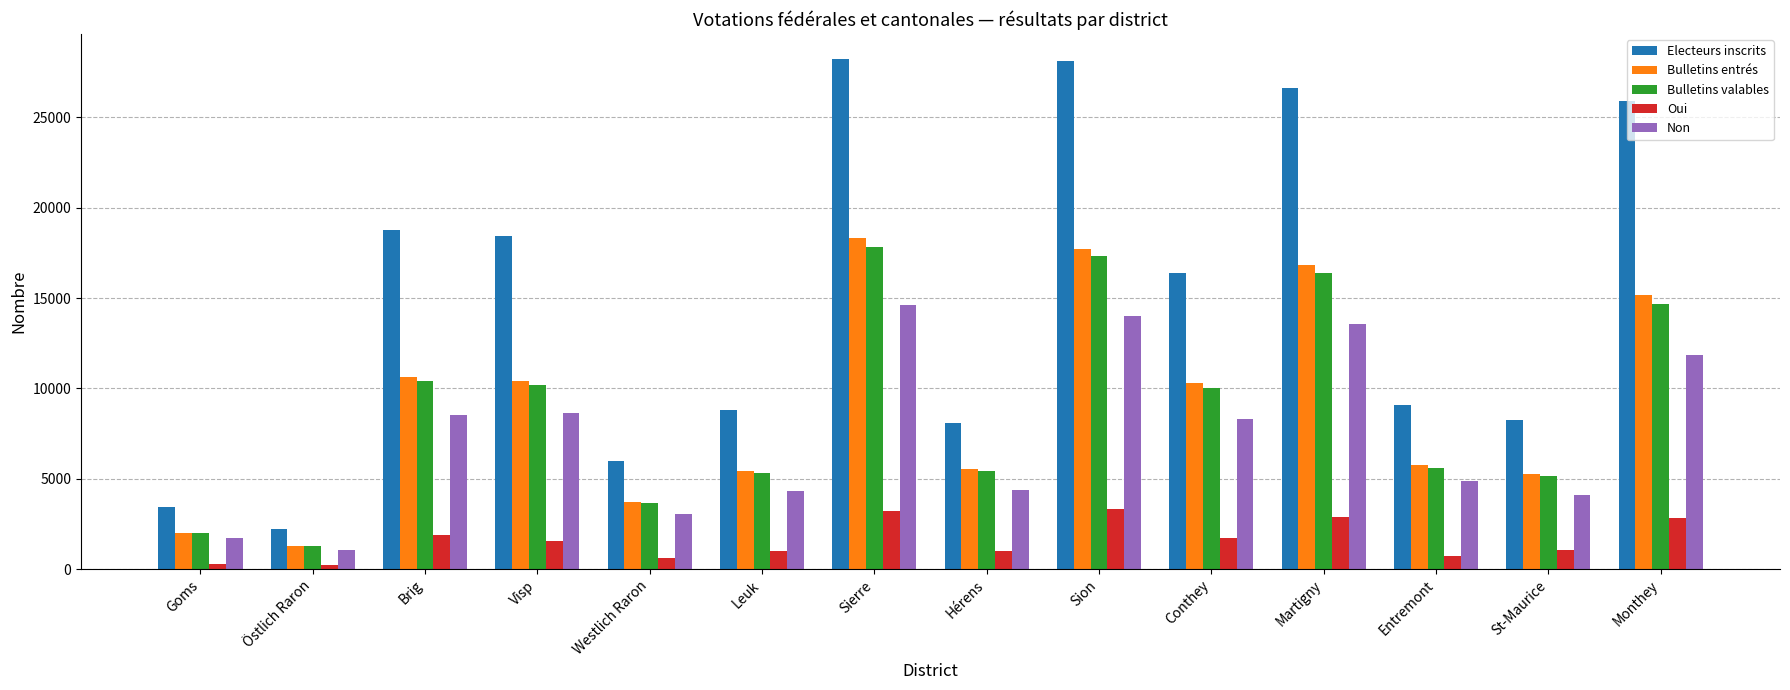

What is the greatest value displayed?

28196